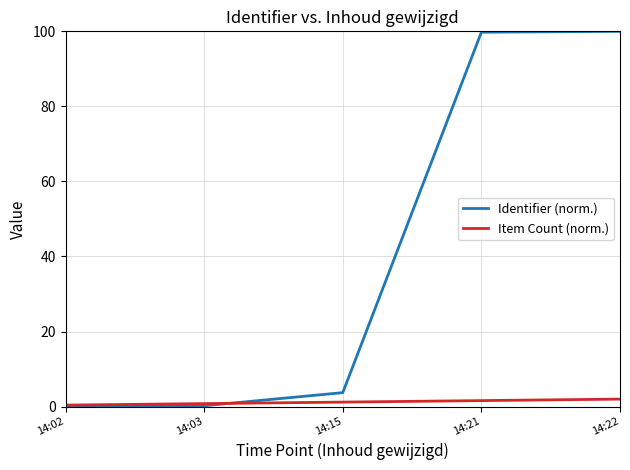

What is the approximate value of Item Count (norm.) at 14:22?

2.0